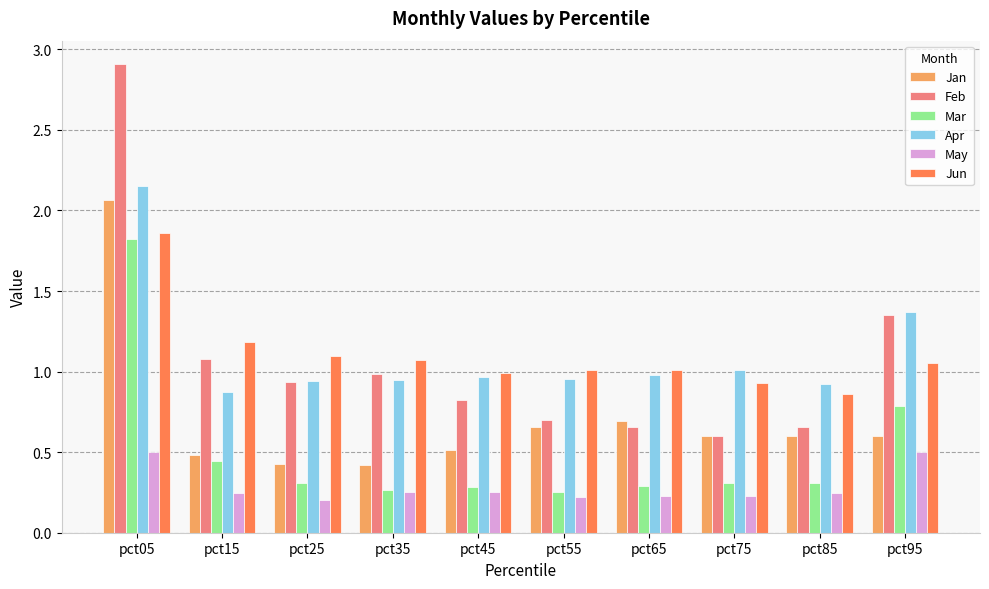

Is the value of Jun at pct45 greater than the value of May at pct15?

Yes